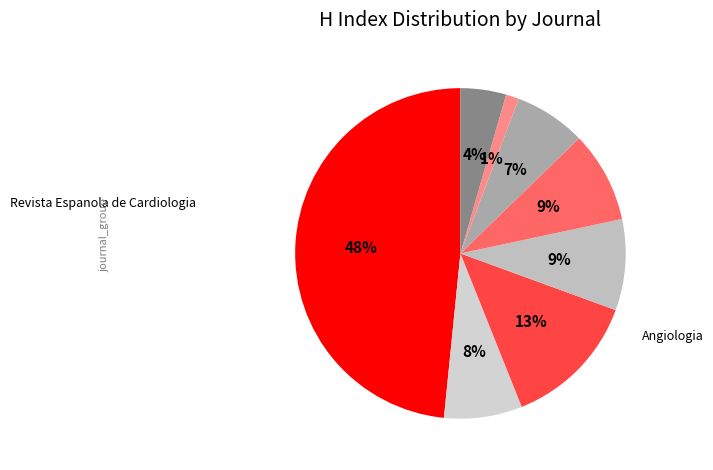

What is the largest slice in the pie chart?

Revista Espanola de Cardiologia